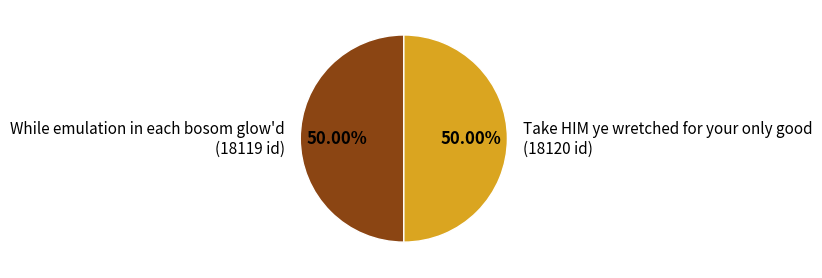

What is the ratio of the value at While emulation in each bosom glow'd (18119 id) to the value at Take HIM ye wretched for your only good (18120 id)?

1.0